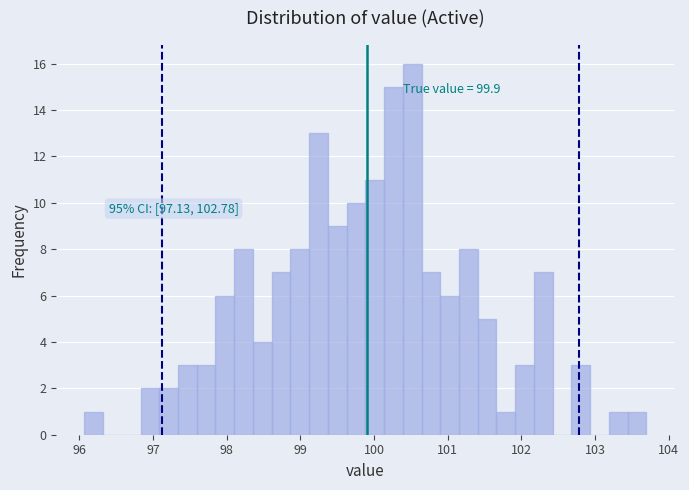

Read against the x-axis, roughly where is the centre of the tallest bar?

100.5